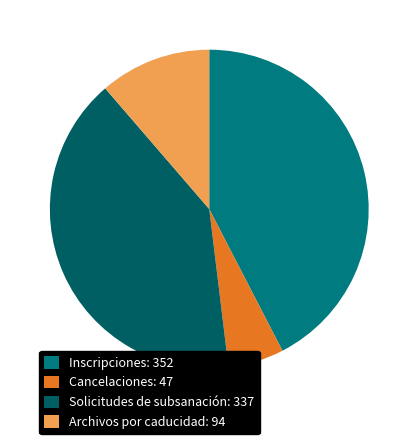

Do Solicitudes de subsanación and Inscripciones together represent more than half of the pie?

Yes